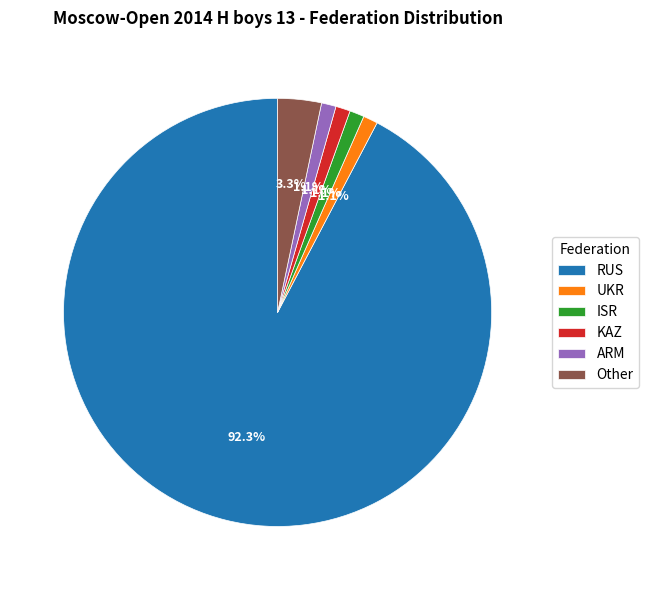

Which slice represents more than half of the pie?

RUS